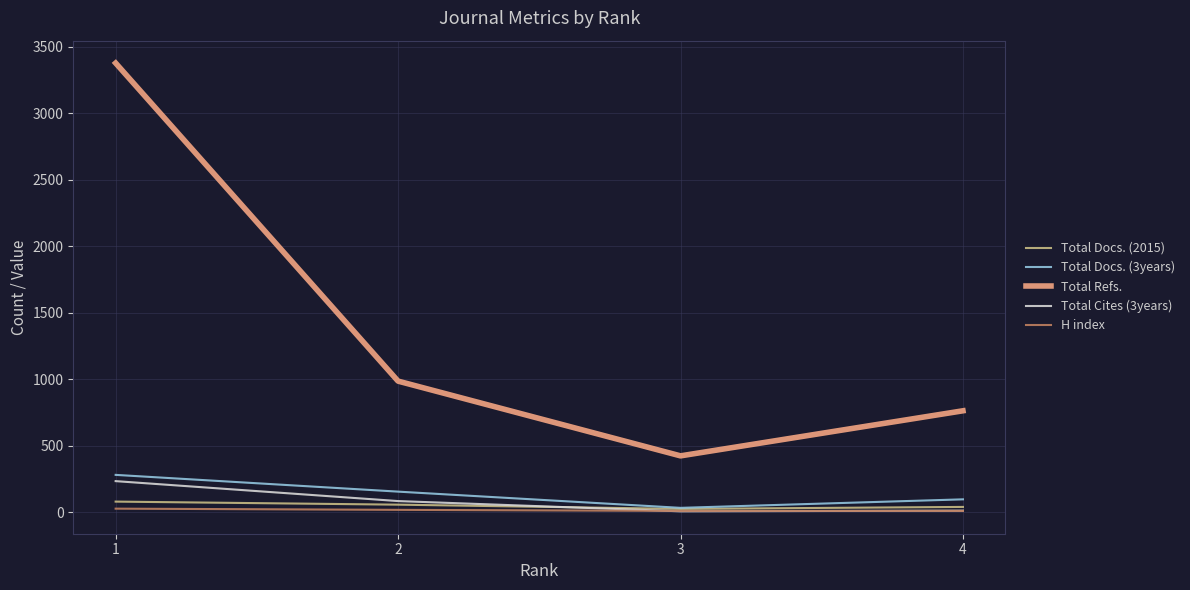

What is the sum of all H index values?

65